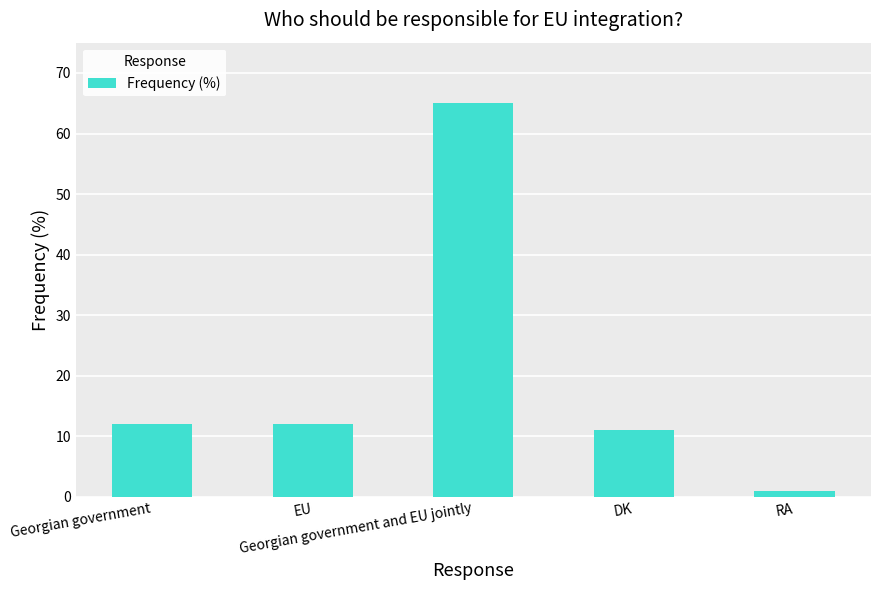

What is the label of the 1st bar from the left?

Georgian government